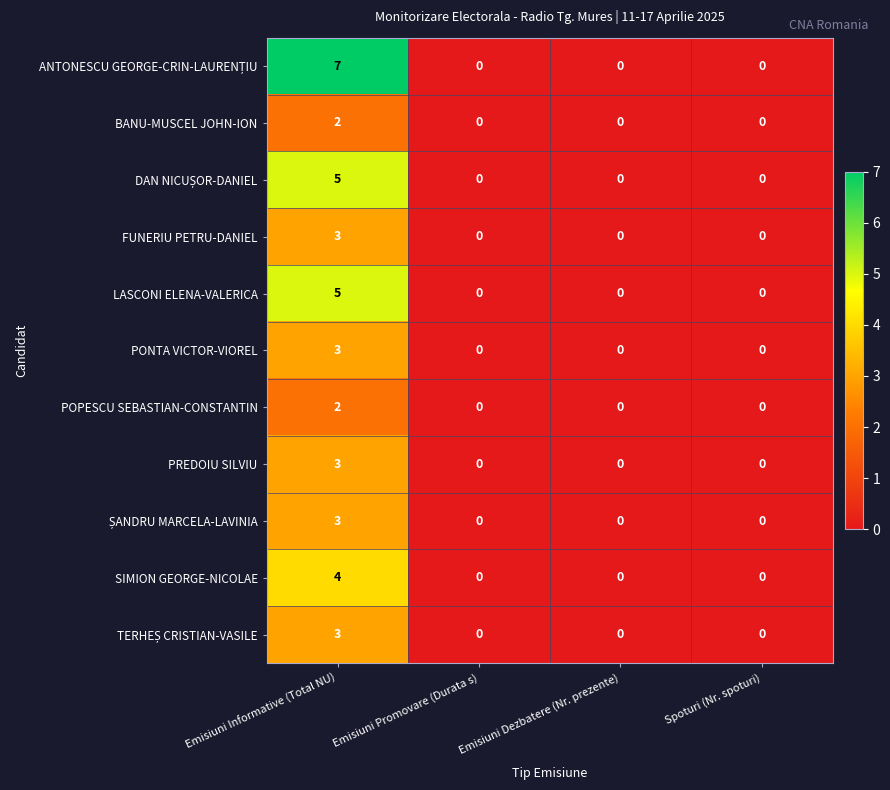

Count the number of categories in the chart.

4